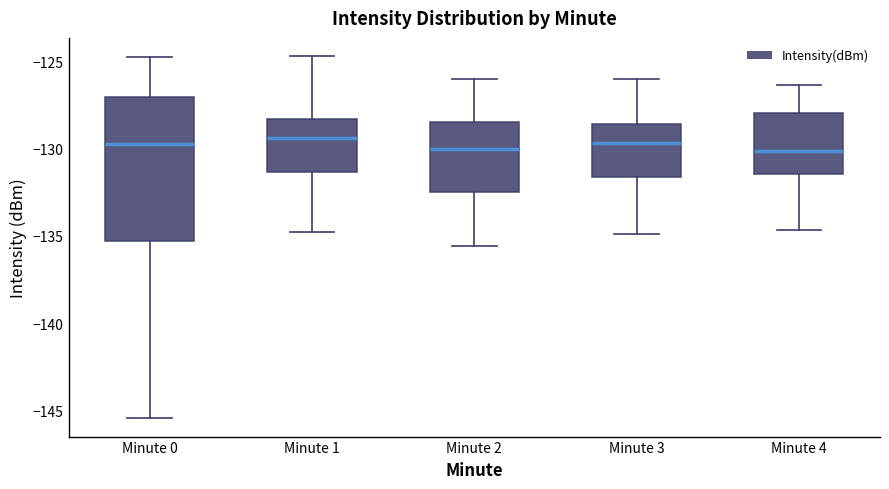

Where does the lower whisker of the box for Minute 2 end on the y-axis? The values are not printed on the chart, so give them approximately, as read against the axis.

-135.5